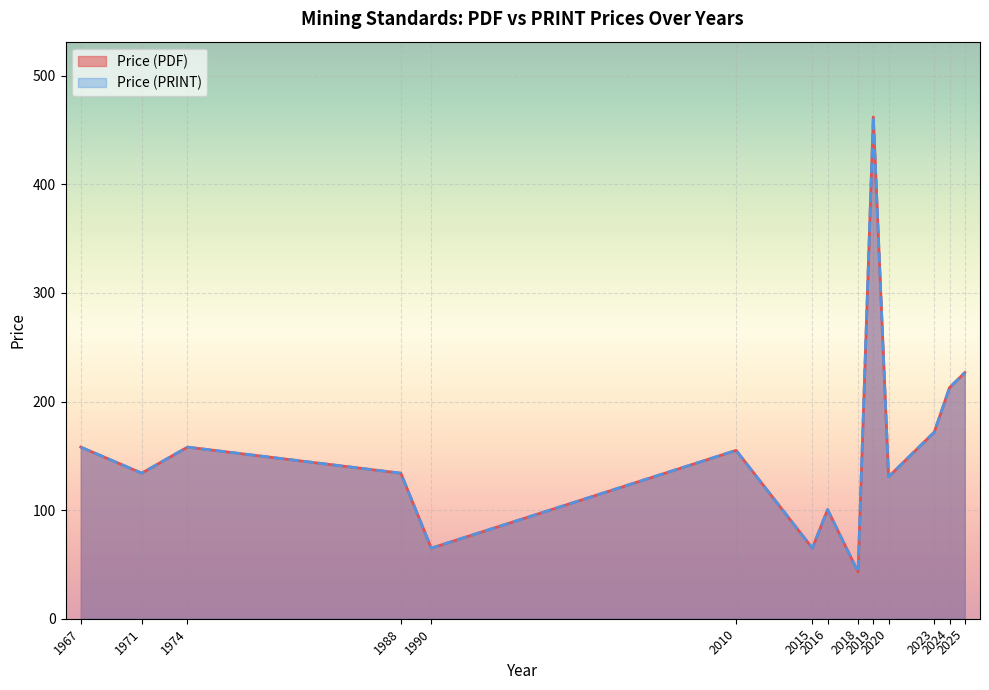

What are all the series names shown in the legend?

Price (PDF), Price (PRINT)